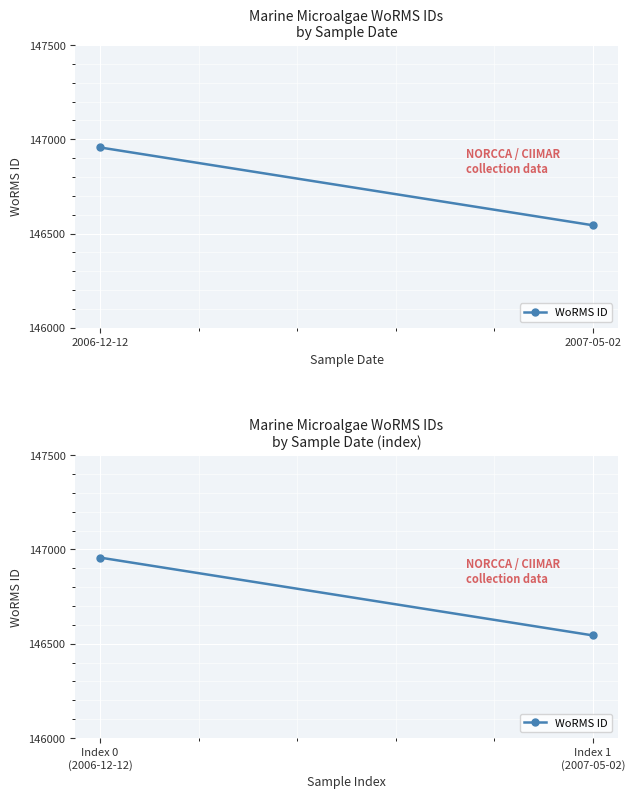

How many values are below 146957?

1